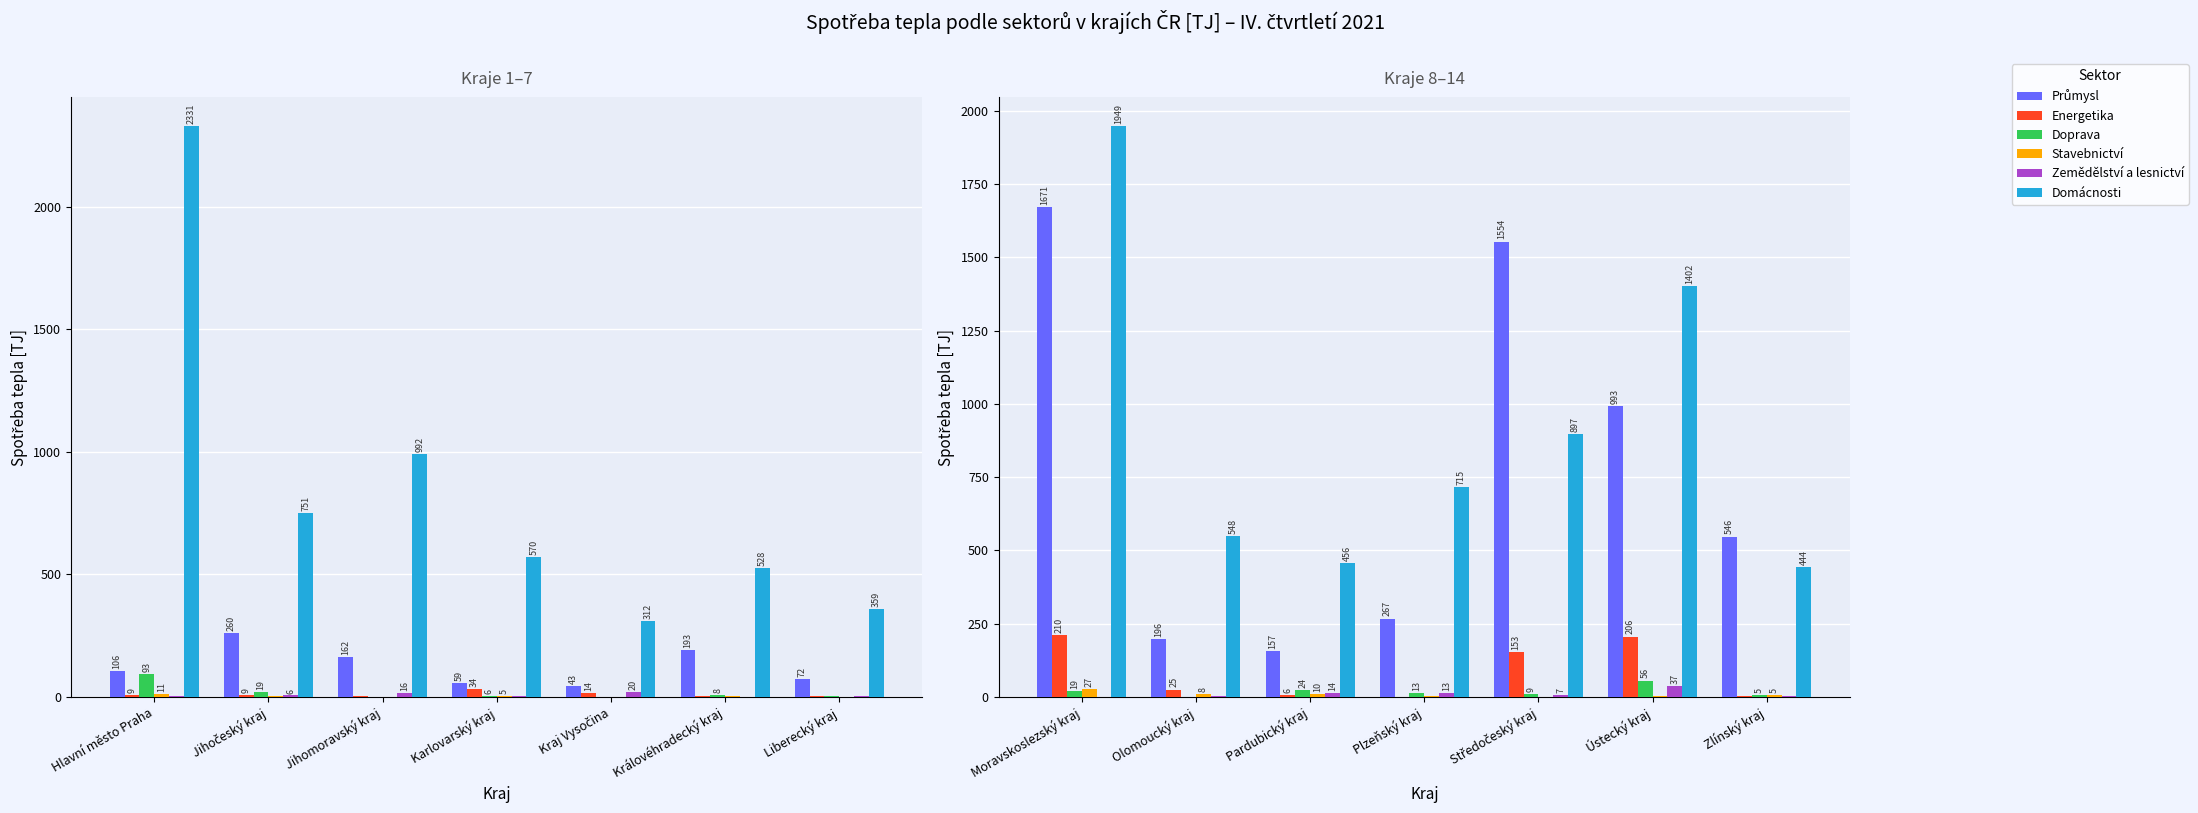

Where does the Domácnosti series first go above 715?

Moravskoslezský kraj